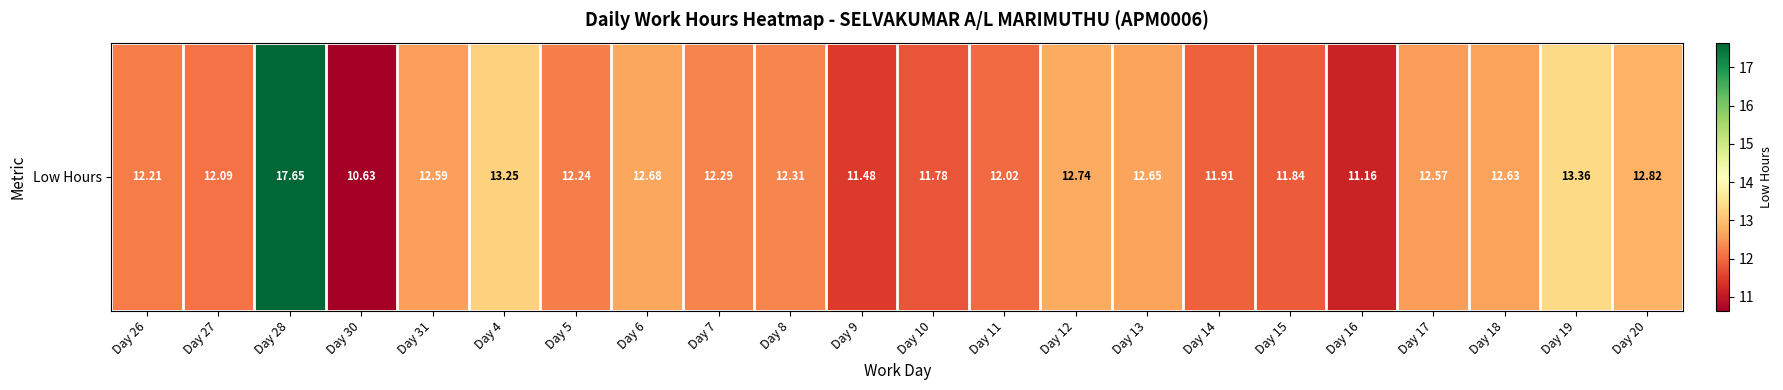

The value at Day 5 is 21.4. True or false?

False